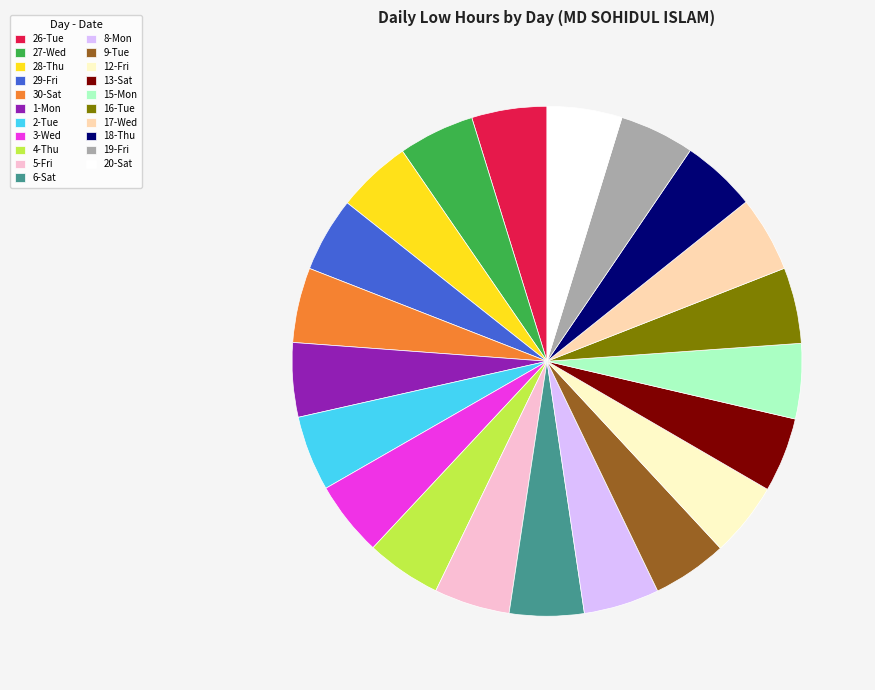

Is there any slice that represents more than half of the pie?

No